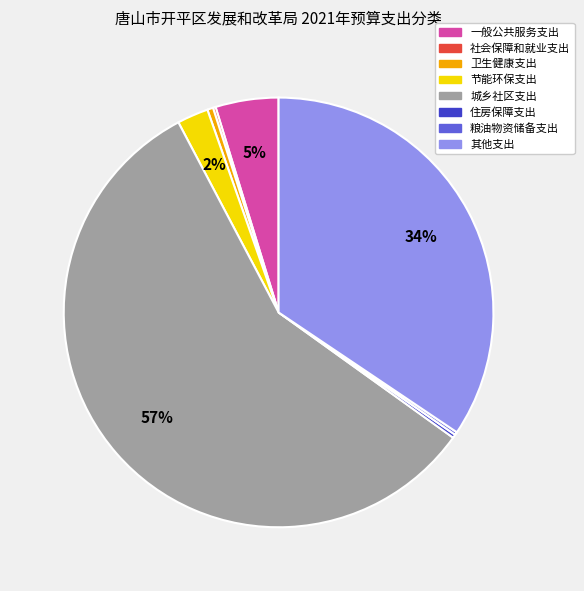

Which slice represents more than half of the pie?

城乡社区支出